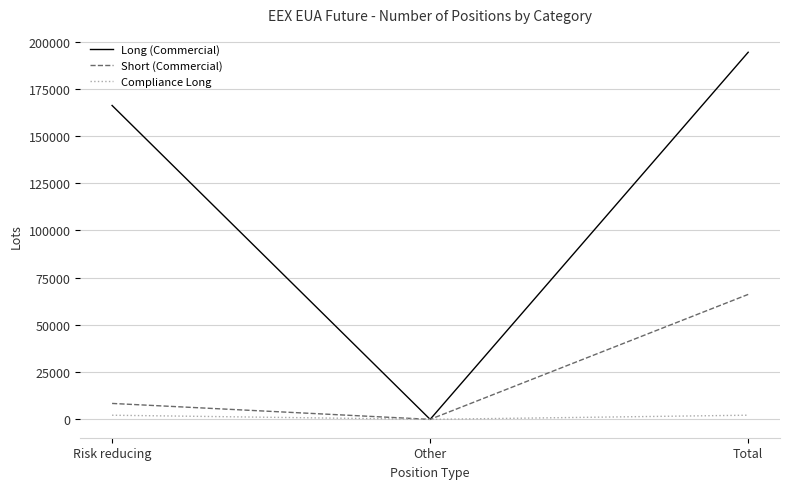

Which series has the widest spread of values?

Long (Commercial)